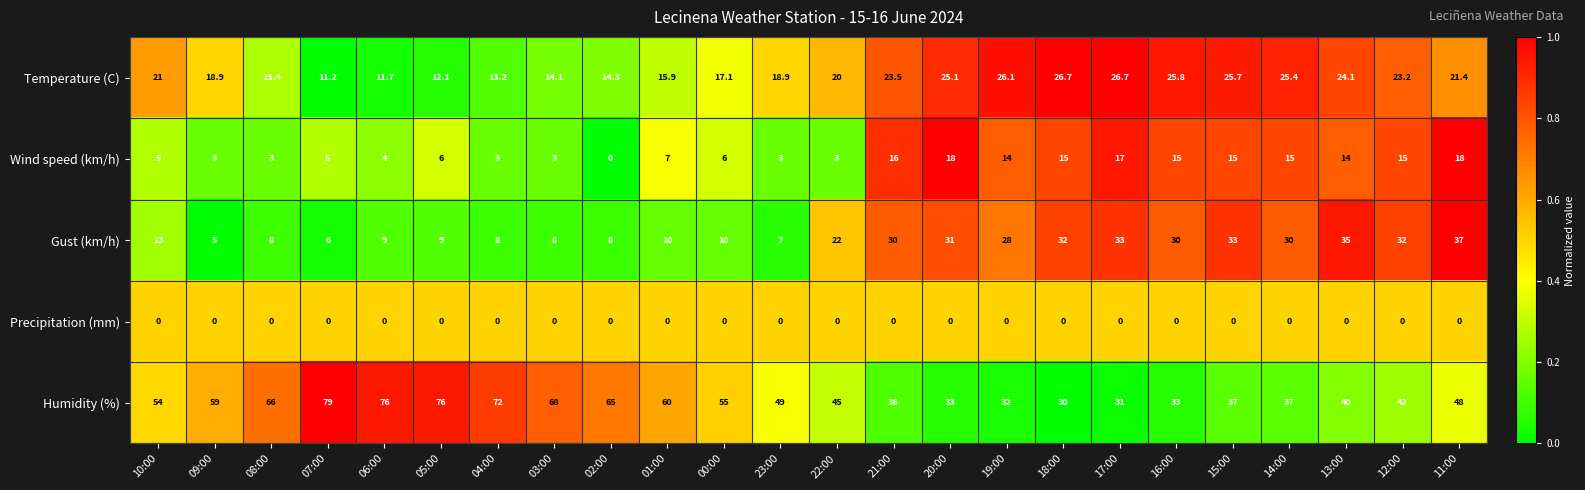

Which series has the largest total across all categories?

Humidity (%)